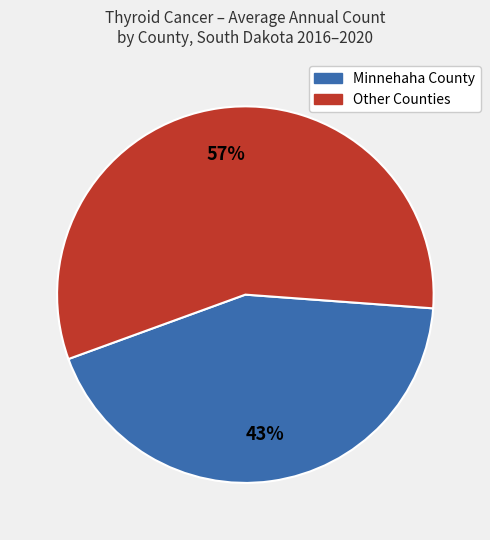

How many segments does this pie chart have?

2